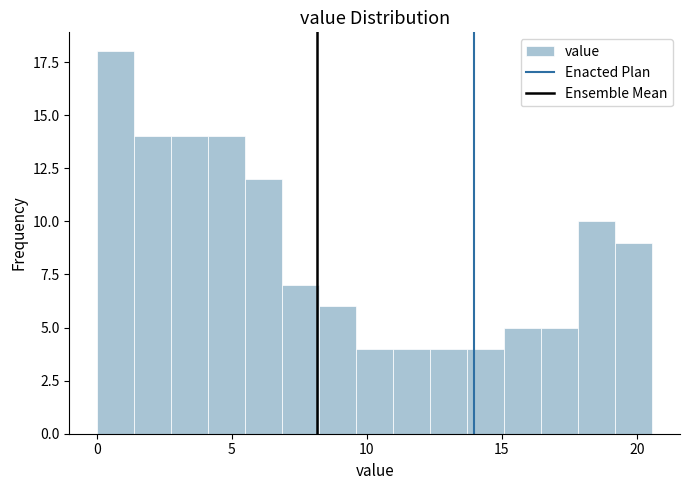

Around what value on the x-axis is the tallest bar? Give the approximate position of its centre, as read against the axis.

0.5